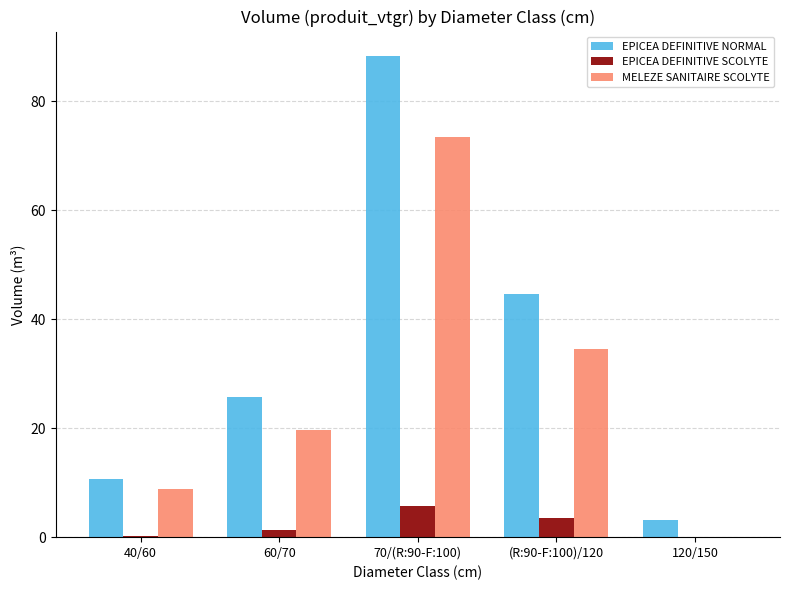

What is the total value across all series at 40/60?

19.6